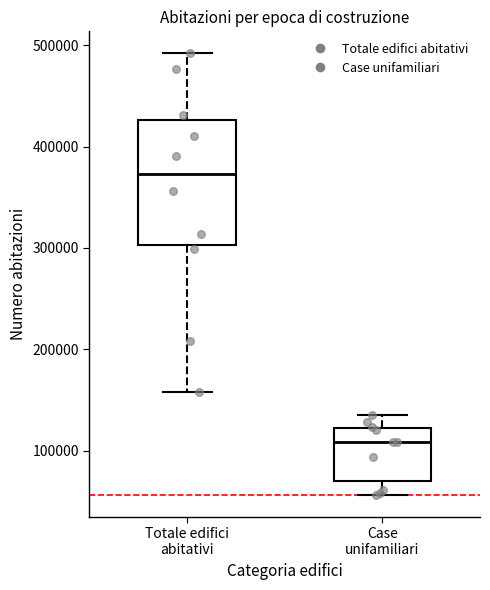

Which box's median line is the highest?

Totale edifici abitativi